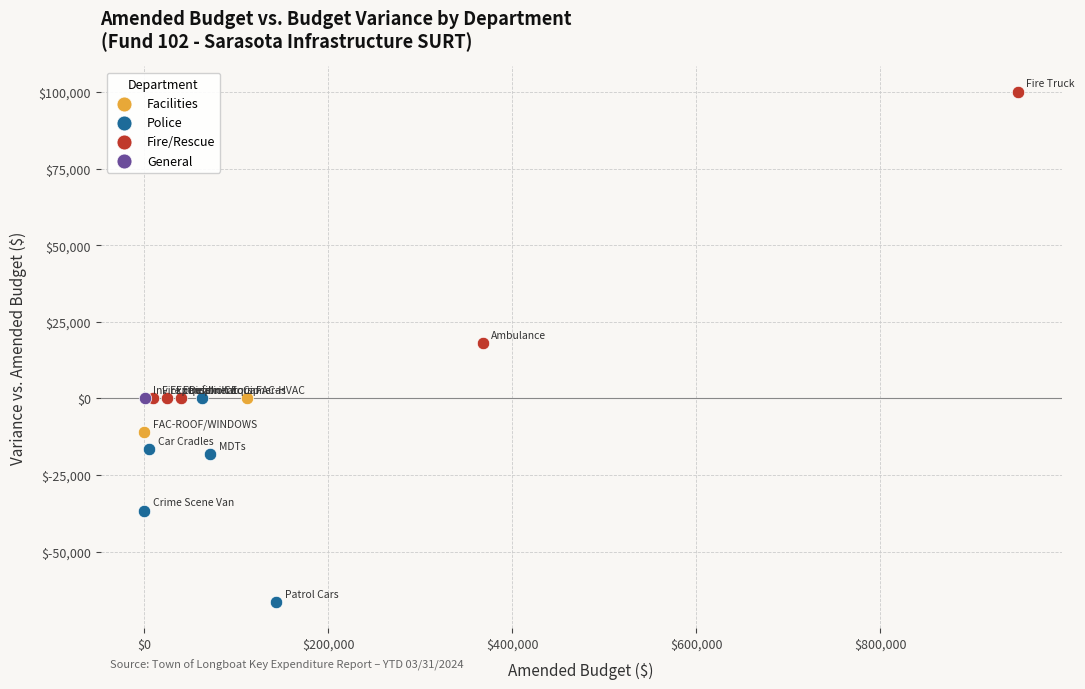

What are all the series names shown in the legend?

Facilities, Police, Fire/Rescue, General